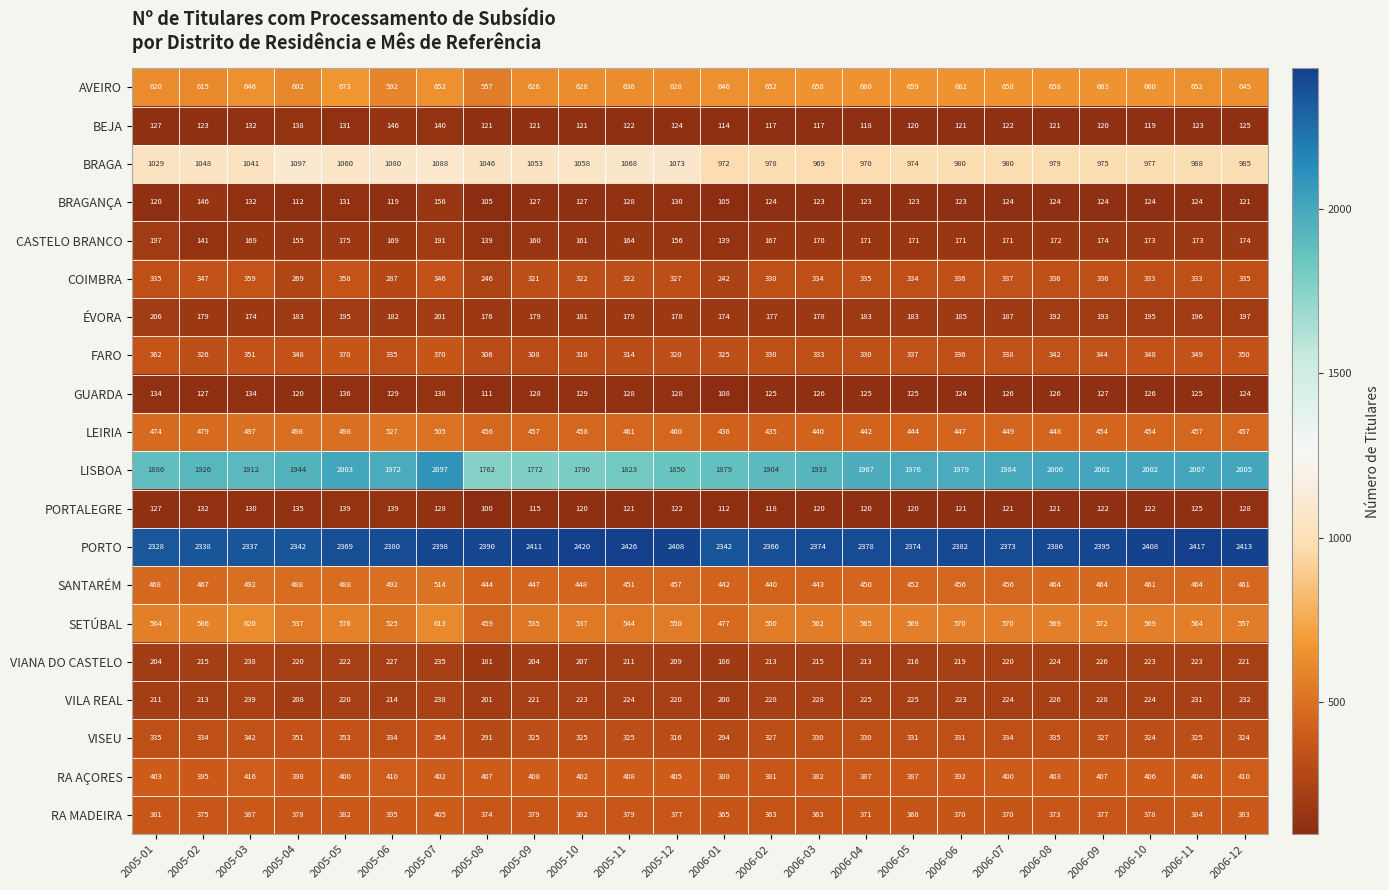

The value of BRAGA at 2006-11 is 988. True or false?

True